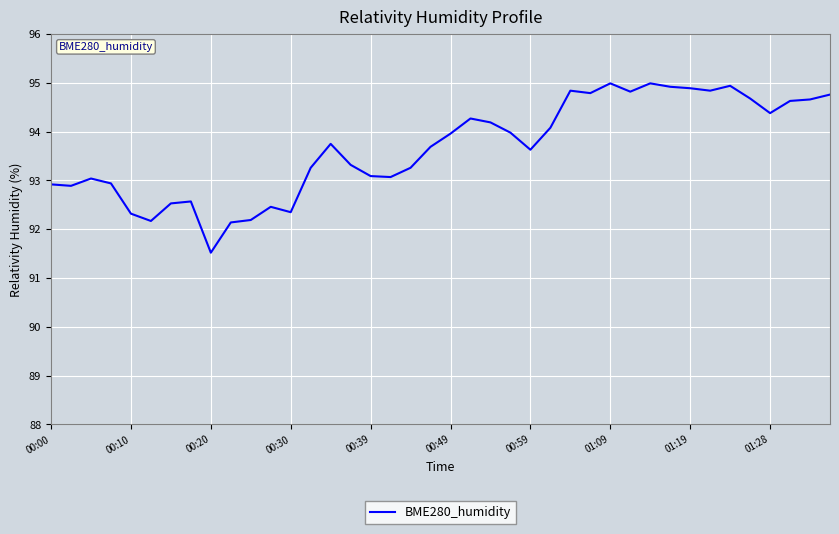

What is the difference between the maximum and minimum values?

3.5